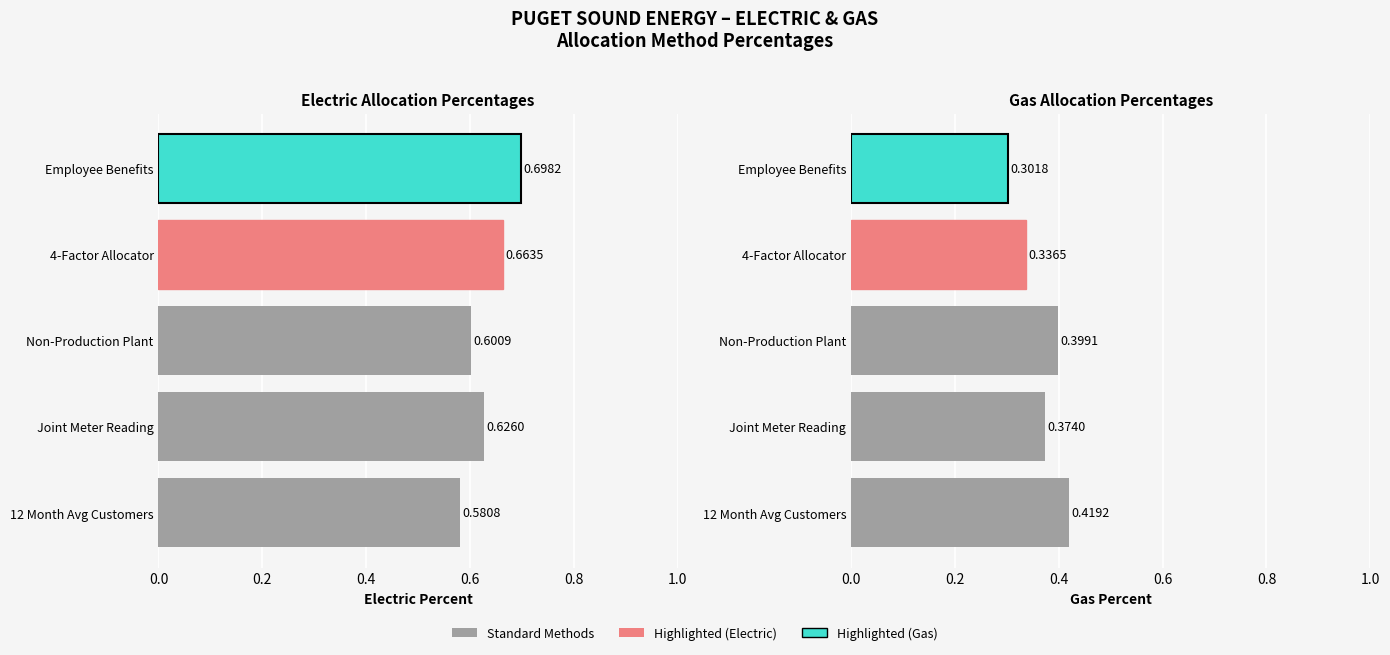

What is the difference between the maximum and second lowest values in the Gas series?

0.1